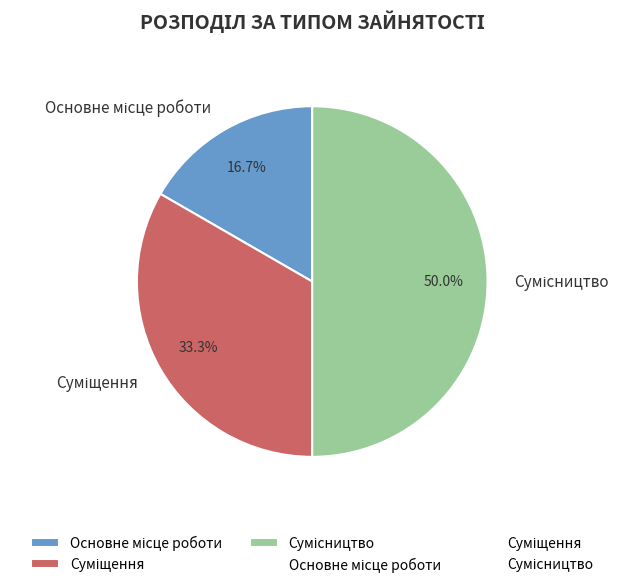

What percentage do Основне місце роботи and Суміщення together represent?

50.0%